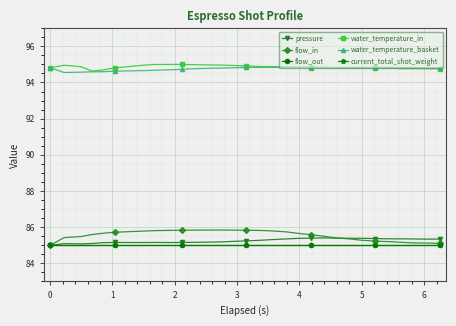

Is this an area chart (filled region under the line)?

No